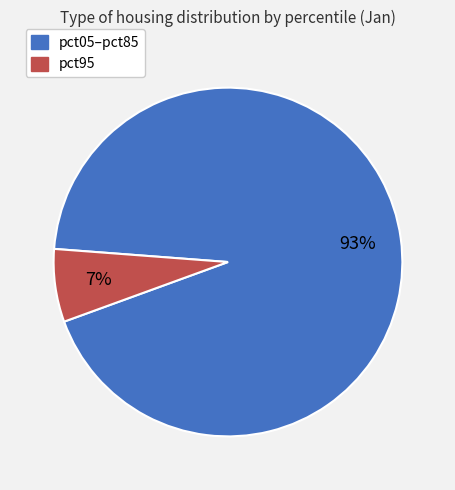

Does any single category account for the majority?

Yes